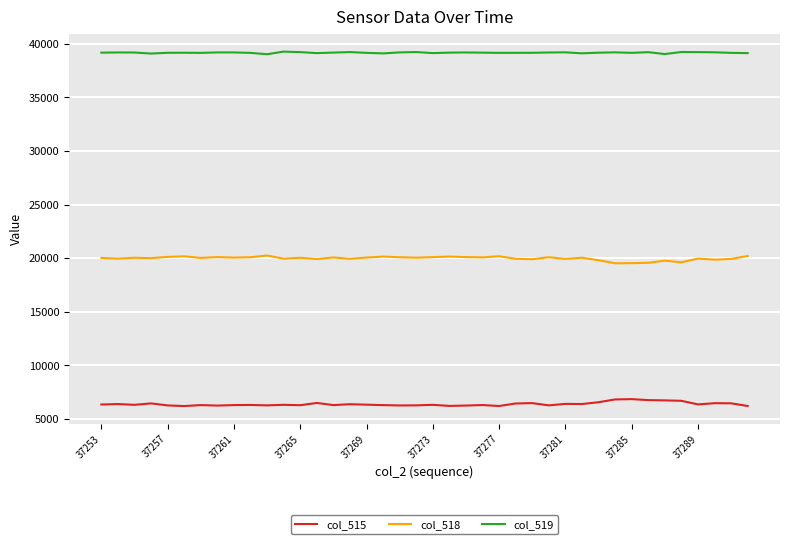

Rank the series by their maximum value, from highest to lowest.

col_519, col_518, col_515